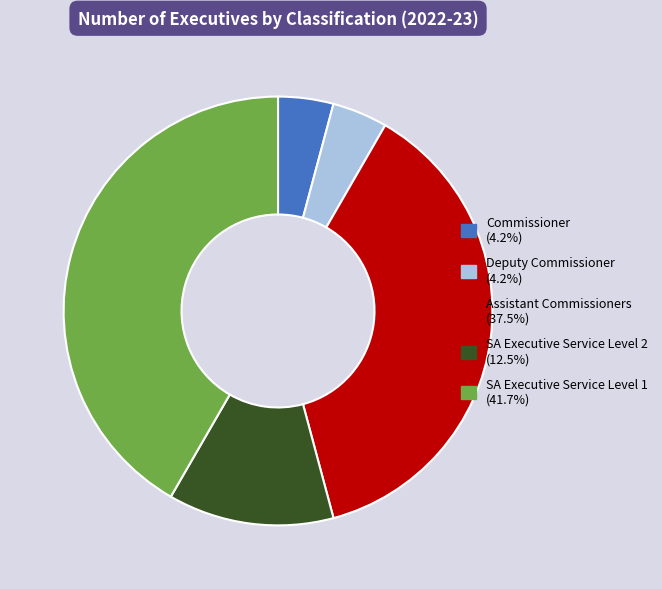

Does Commissioner account for over 50% of the chart?

No